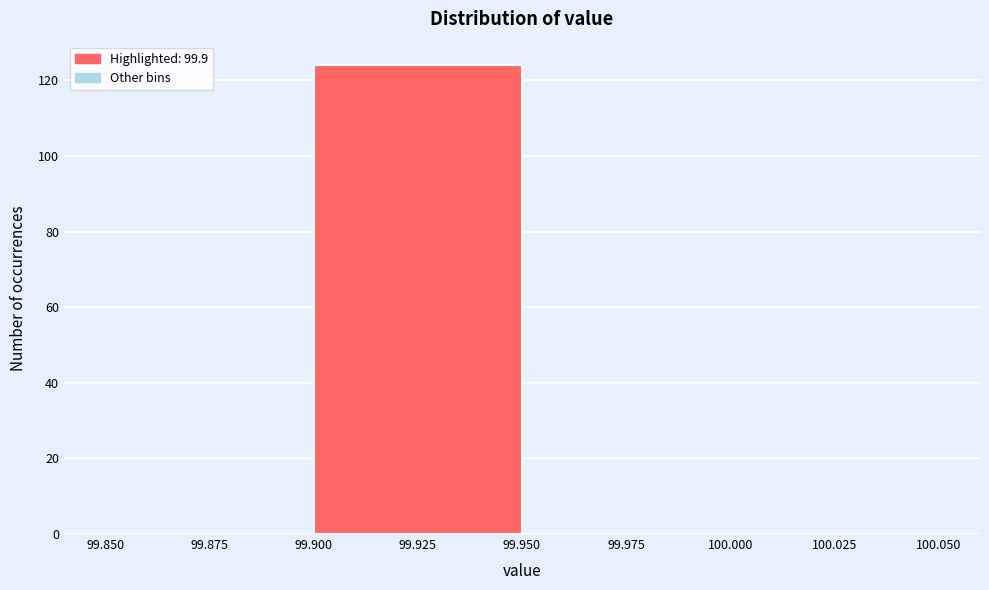

What is the height of the bar covering 99.900 to 99.950 on the x-axis? The values are not printed on the chart, so give them approximately, as read against the axis.

124